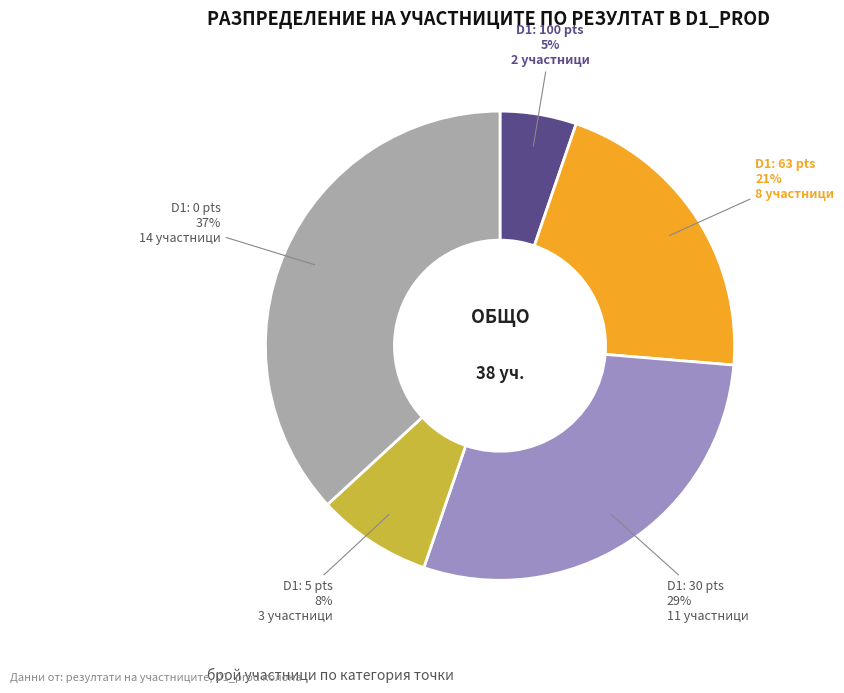

Count the number of slices in the pie.

5